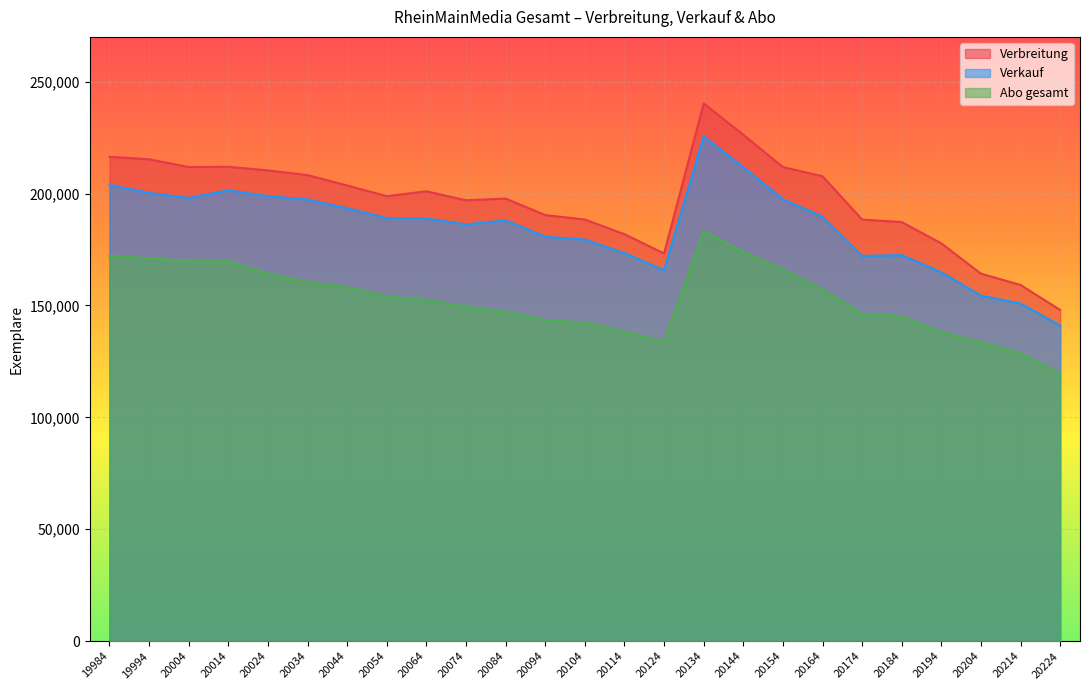

What is the difference between the maximum and second lowest values in the Abo gesamt series?

54634